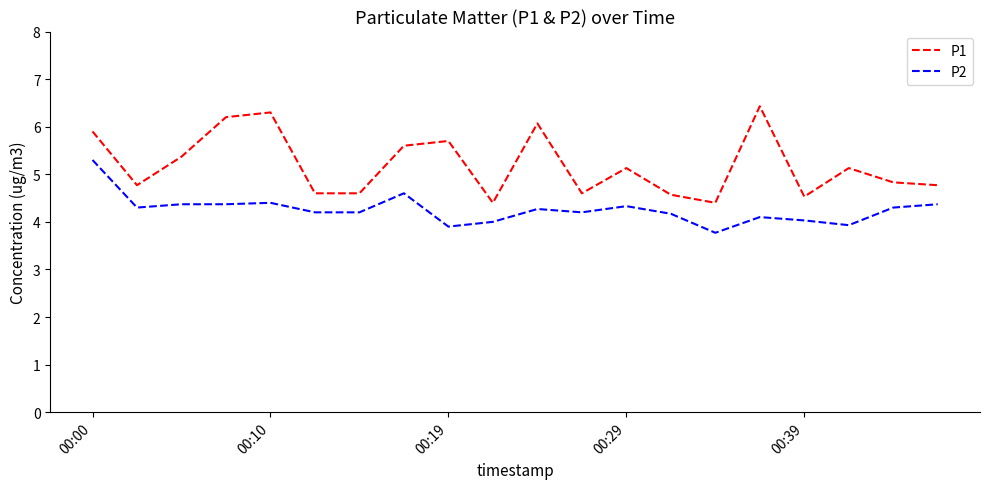

Which series has the widest spread of values?

P1